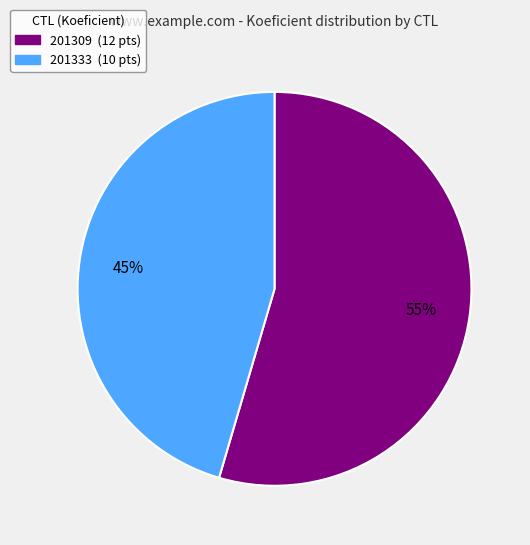

Which category has the biggest portion of the pie?

201309